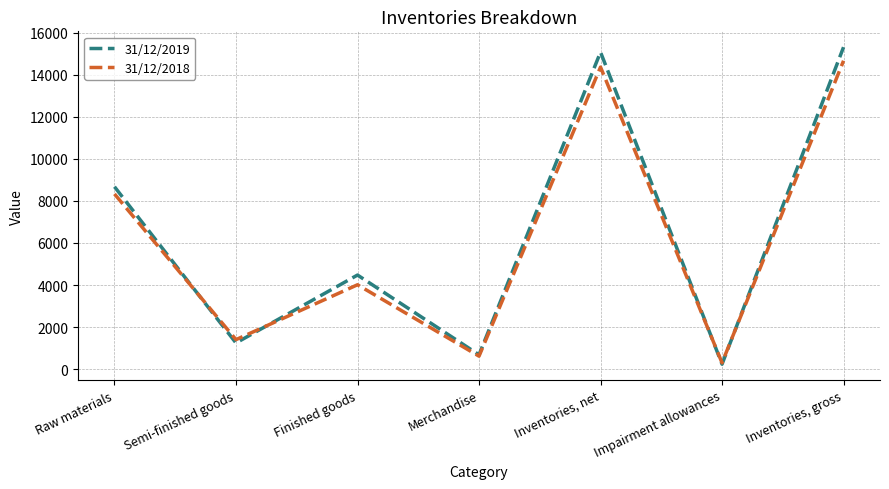

What are all the series names shown in the legend?

31/12/2019, 31/12/2018